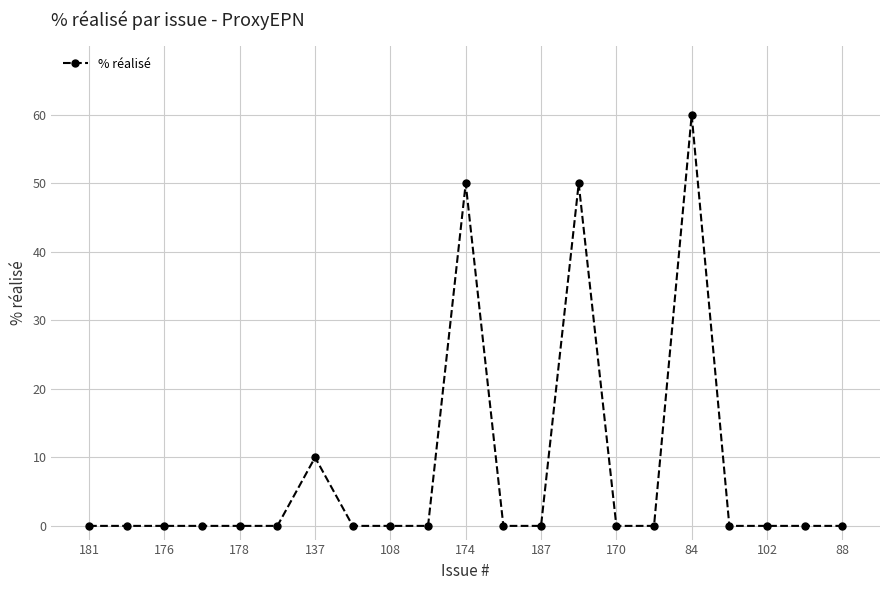

How many series are shown in this chart?

1